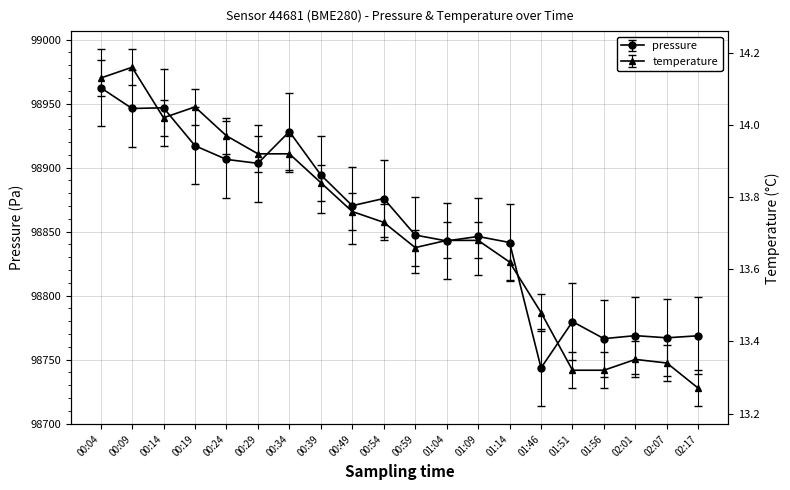

What are all the series names shown in the legend?

pressure, temperature